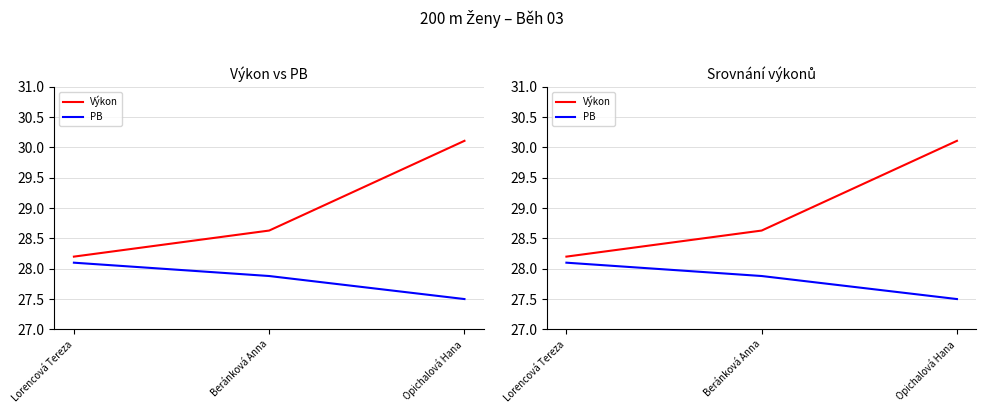

What is the value of the Výkon point at the 3rd from the left?

30.1